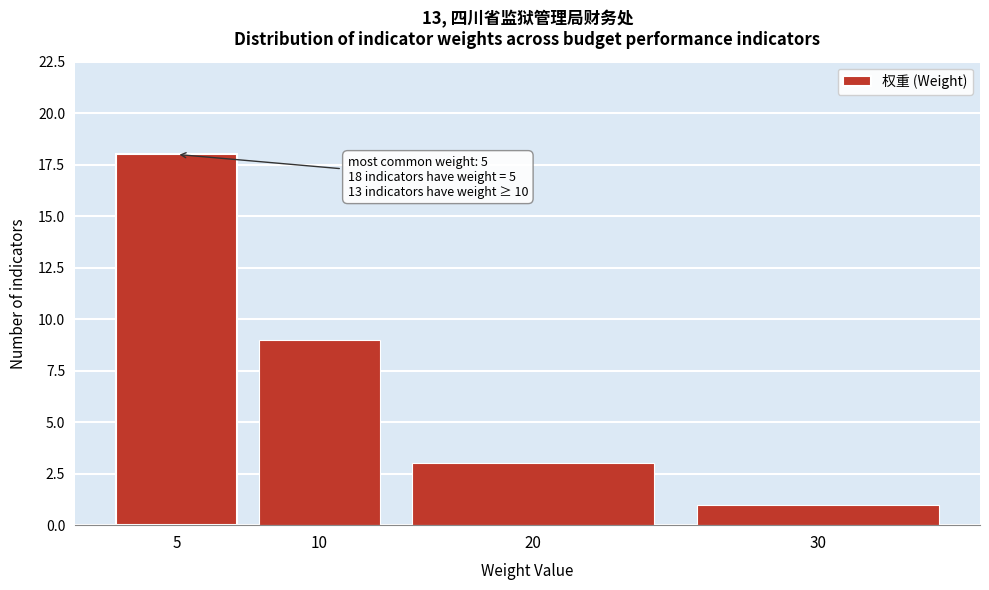

Reading left to right, what are all the values shown in this chart?

5=18	10=9	20=3	30=1